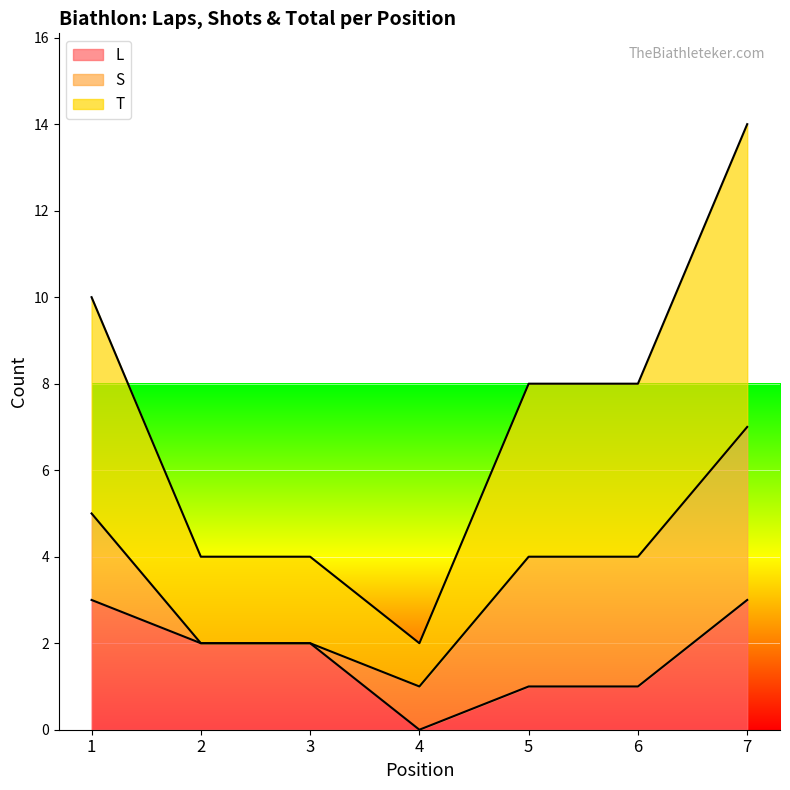

How many categories are shown in the chart?

7